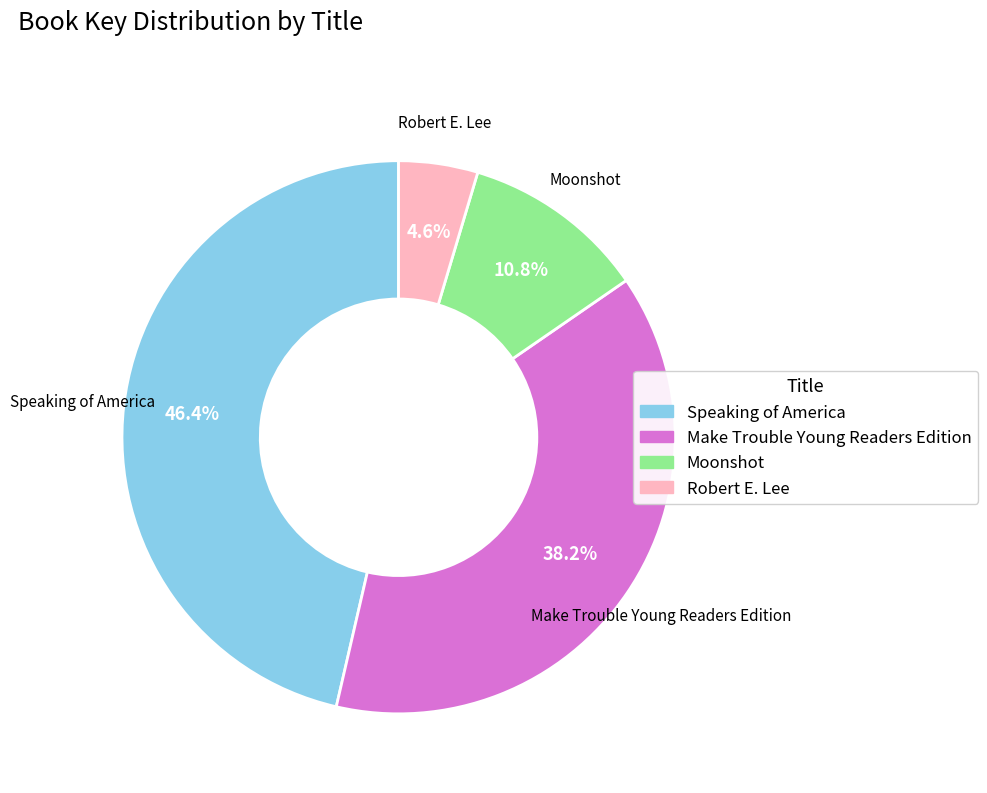

Between Make Trouble Young Readers Edition and Robert E. Lee, which is larger?

Make Trouble Young Readers Edition